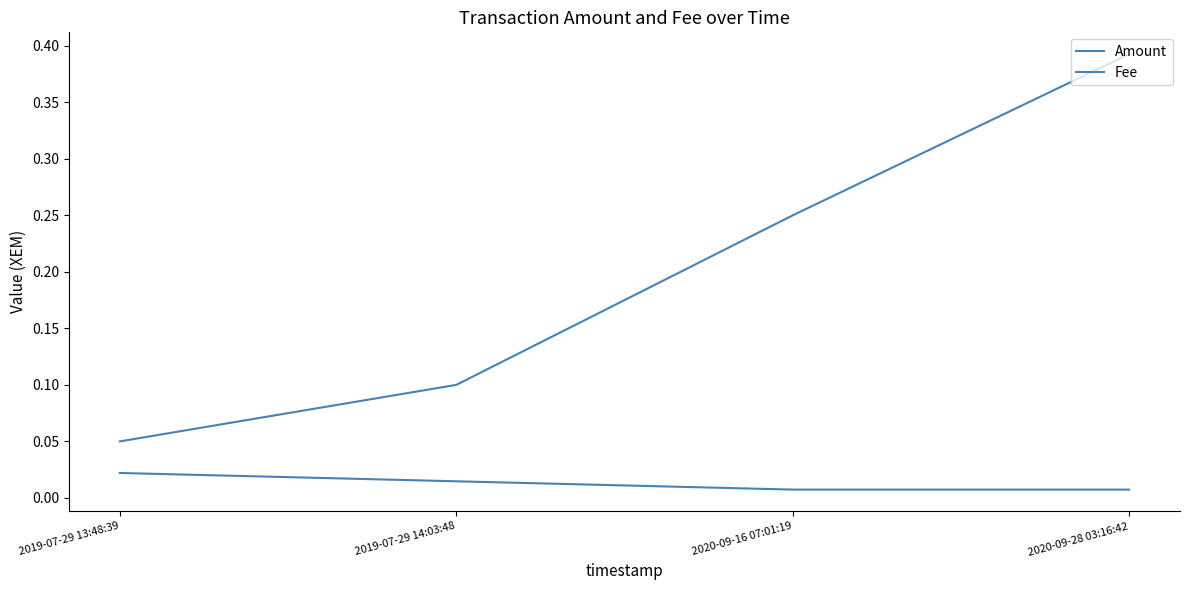

Which label corresponds to the largest value in the chart?

2020-09-28 03:16:42